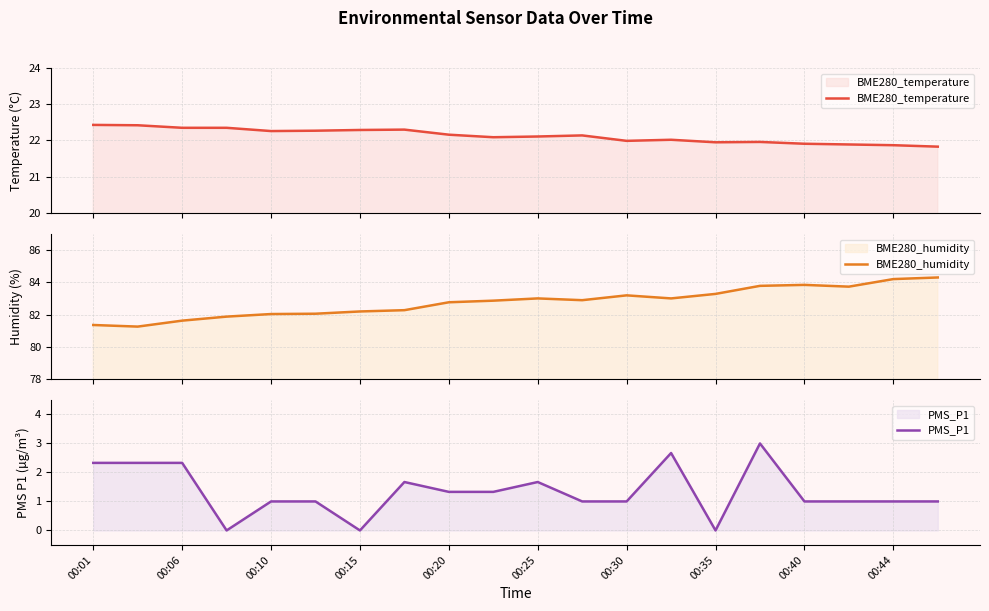

Which category has the highest value in the BME280_temperature series?

00:01